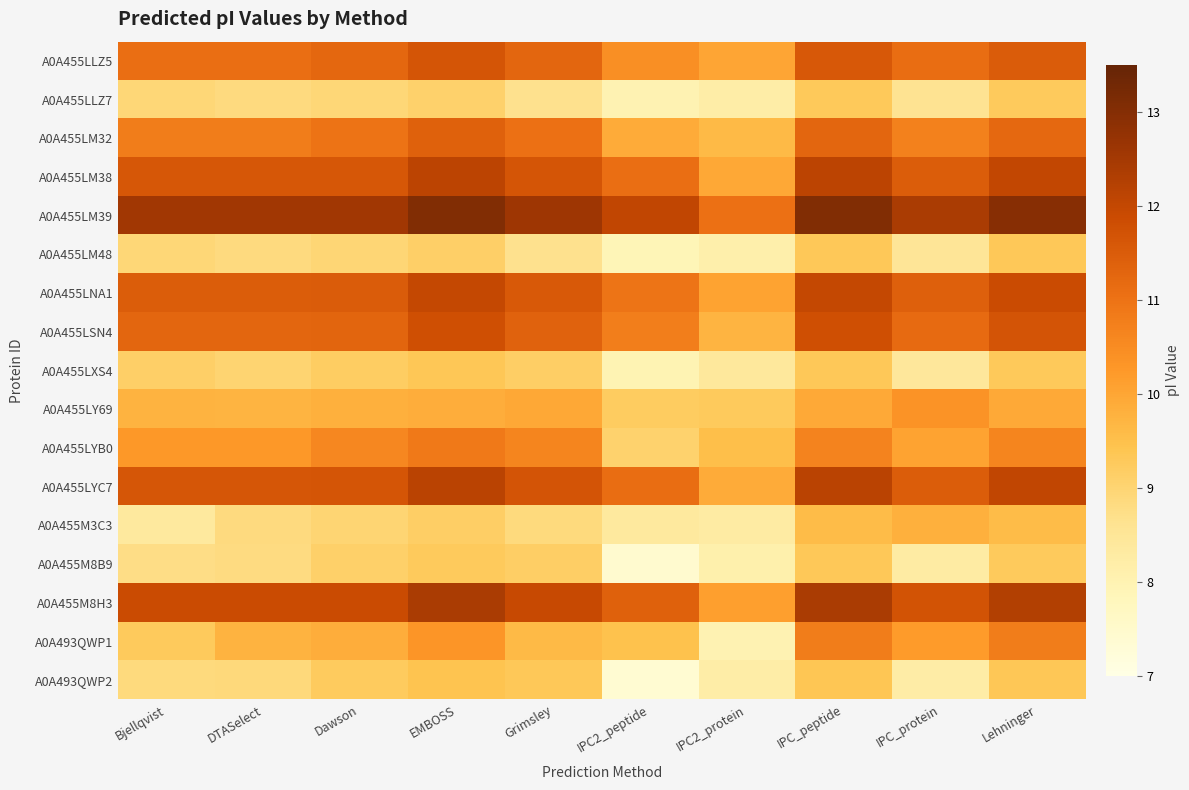

Reading left to right, list all the values displayed in this chart.

A0A455LLZ5: Bjellqvist=11.1	DTASelect=11.1	Dawson=11.2	EMBOSS=11.7	Grimsley=11.3	IPC2_peptide=10.4	IPC2_protein=10.0	IPC_peptide=11.6	IPC_protein=11.1	Lehninger=11.5
A0A455LLZ7: Bjellqvist=8.9	DTASelect=8.8	Dawson=8.9	EMBOSS=9.1	Grimsley=8.7	IPC2_peptide=8.0	IPC2_protein=8.2	IPC_peptide=9.3	IPC_protein=8.6	Lehninger=9.3
A0A455LM32: Bjellqvist=10.8	DTASelect=10.8	Dawson=11.0	EMBOSS=11.4	Grimsley=11.0	IPC2_peptide=9.9	IPC2_protein=9.6	IPC_peptide=11.3	IPC_protein=10.7	Lehninger=11.2
A0A455LM38: Bjellqvist=11.6	DTASelect=11.6	Dawson=11.6	EMBOSS=12.1	Grimsley=11.7	IPC2_peptide=11.1	IPC2_protein=10.0	IPC_peptide=12.1	IPC_protein=11.5	Lehninger=12.0
A0A455LM39: Bjellqvist=12.5	DTASelect=12.5	Dawson=12.6	EMBOSS=13.1	Grimsley=12.6	IPC2_peptide=12.0	IPC2_protein=11.0	IPC_peptide=13.1	IPC_protein=12.4	Lehninger=13.0
A0A455LM48: Bjellqvist=8.9	DTASelect=8.8	Dawson=9.0	EMBOSS=9.2	Grimsley=8.7	IPC2_peptide=7.9	IPC2_protein=8.1	IPC_peptide=9.3	IPC_protein=8.5	Lehninger=9.3
A0A455LNA1: Bjellqvist=11.5	DTASelect=11.5	Dawson=11.5	EMBOSS=12.0	Grimsley=11.6	IPC2_peptide=11.0	IPC2_protein=10.1	IPC_peptide=12.0	IPC_protein=11.4	Lehninger=11.9
A0A455LSN4: Bjellqvist=11.3	DTASelect=11.3	Dawson=11.3	EMBOSS=11.8	Grimsley=11.3	IPC2_peptide=10.8	IPC2_protein=9.7	IPC_peptide=11.8	IPC_protein=11.2	Lehninger=11.7
A0A455LXS4: Bjellqvist=9.1	DTASelect=9.0	Dawson=9.2	EMBOSS=9.3	Grimsley=9.2	IPC2_peptide=8.0	IPC2_protein=8.4	IPC_peptide=9.3	IPC_protein=8.4	Lehninger=9.3
A0A455LY69: Bjellqvist=9.8	DTASelect=9.7	Dawson=9.8	EMBOSS=9.9	Grimsley=10.0	IPC2_peptide=9.2	IPC2_protein=9.3	IPC_peptide=9.9	IPC_protein=10.4	Lehninger=9.9
A0A455LYB0: Bjellqvist=10.3	DTASelect=10.3	Dawson=10.6	EMBOSS=10.9	Grimsley=10.6	IPC2_peptide=9.1	IPC2_protein=9.5	IPC_peptide=10.7	IPC_protein=10.1	Lehninger=10.6
A0A455LYC7: Bjellqvist=11.6	DTASelect=11.6	Dawson=11.7	EMBOSS=12.1	Grimsley=11.7	IPC2_peptide=11.1	IPC2_protein=9.9	IPC_peptide=12.1	IPC_protein=11.5	Lehninger=12.0
A0A455M3C3: Bjellqvist=8.4	DTASelect=8.8	Dawson=9.0	EMBOSS=9.2	Grimsley=8.9	IPC2_peptide=8.4	IPC2_protein=8.3	IPC_peptide=9.6	IPC_protein=9.8	Lehninger=9.6
A0A455M8B9: Bjellqvist=8.8	DTASelect=8.8	Dawson=9.1	EMBOSS=9.3	Grimsley=9.2	IPC2_peptide=7.5	IPC2_protein=8.1	IPC_peptide=9.3	IPC_protein=8.3	Lehninger=9.3
A0A455M8H3: Bjellqvist=11.9	DTASelect=11.9	Dawson=11.9	EMBOSS=12.4	Grimsley=11.9	IPC2_peptide=11.4	IPC2_protein=10.1	IPC_peptide=12.4	IPC_protein=11.7	Lehninger=12.3
A0A493QWP1: Bjellqvist=9.3	DTASelect=9.8	Dawson=9.9	EMBOSS=10.3	Grimsley=9.6	IPC2_peptide=9.5	IPC2_protein=8.0	IPC_peptide=10.8	IPC_protein=10.2	Lehninger=10.8
A0A493QWP2: Bjellqvist=8.9	DTASelect=8.9	Dawson=9.3	EMBOSS=9.4	Grimsley=9.3	IPC2_peptide=7.4	IPC2_protein=8.2	IPC_peptide=9.4	IPC_protein=8.2	Lehninger=9.3